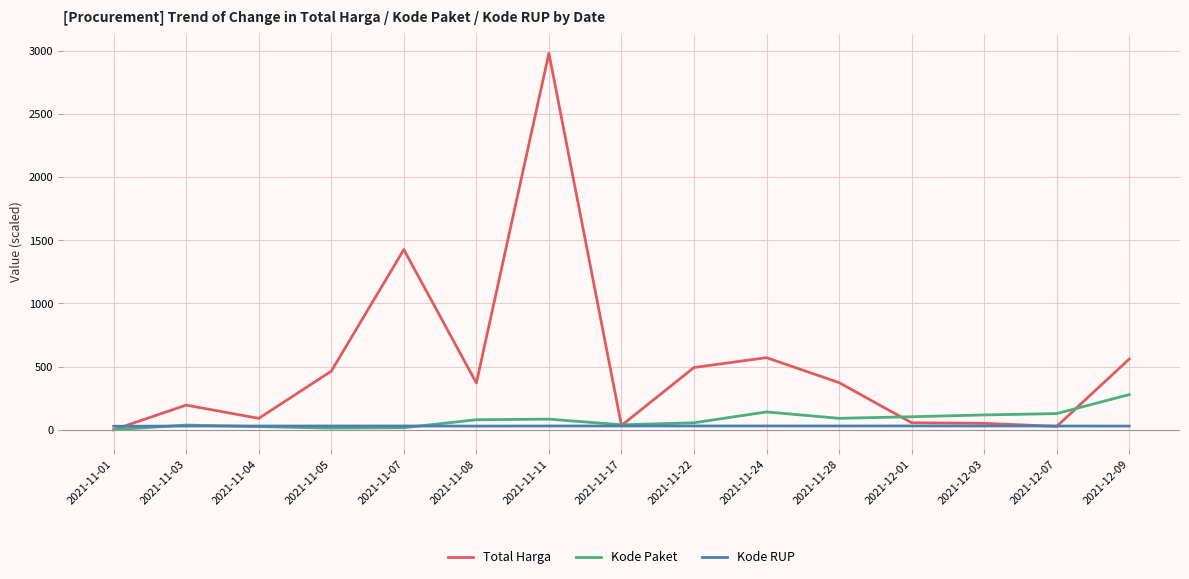

Which series has the largest total across all categories?

Total Harga